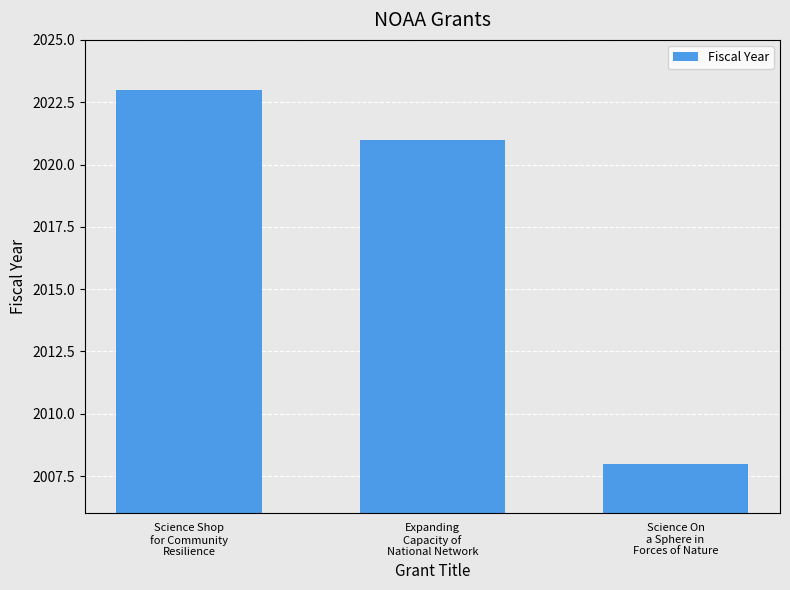

Reading left to right, list all the values displayed in this chart.

Science Shop
for Community
Resilience=2023	Expanding
Capacity of
National Network=2021	Science On
a Sphere in
Forces of Nature=2008